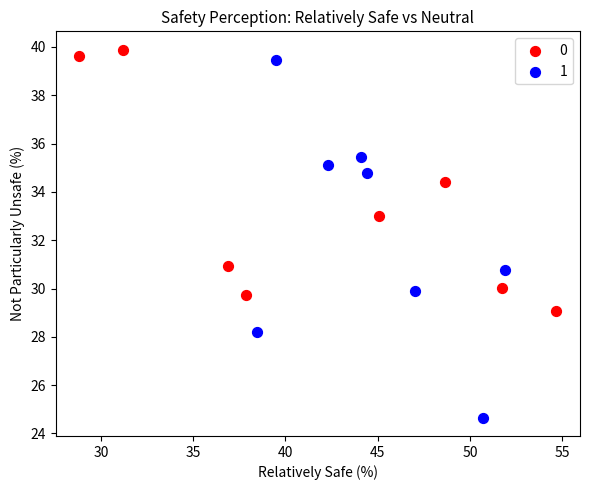

Which series has the largest Y range (max minus min)?

1